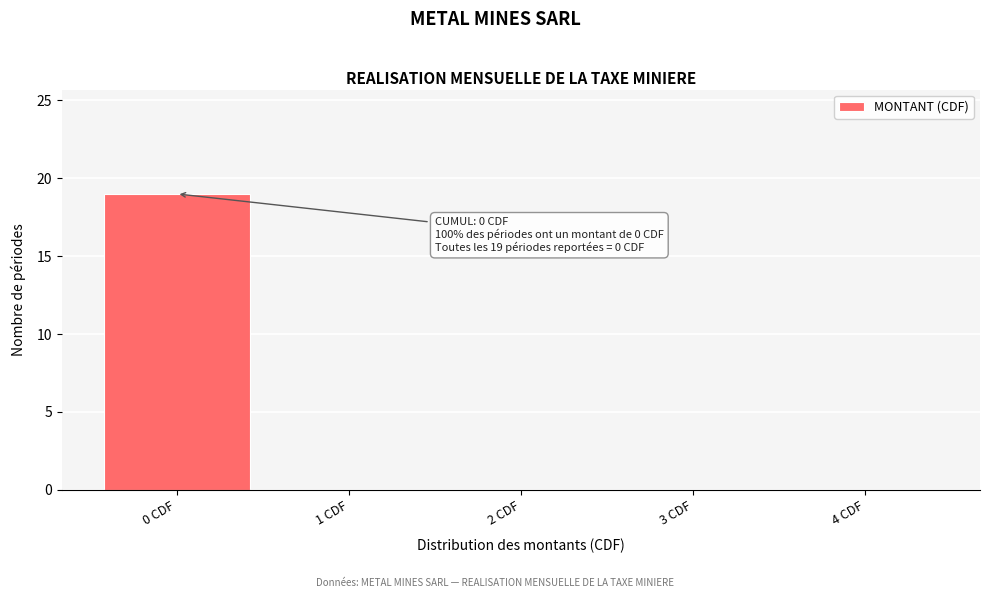

Which range on the x-axis has the tallest bar?

-0.5 to 0.5